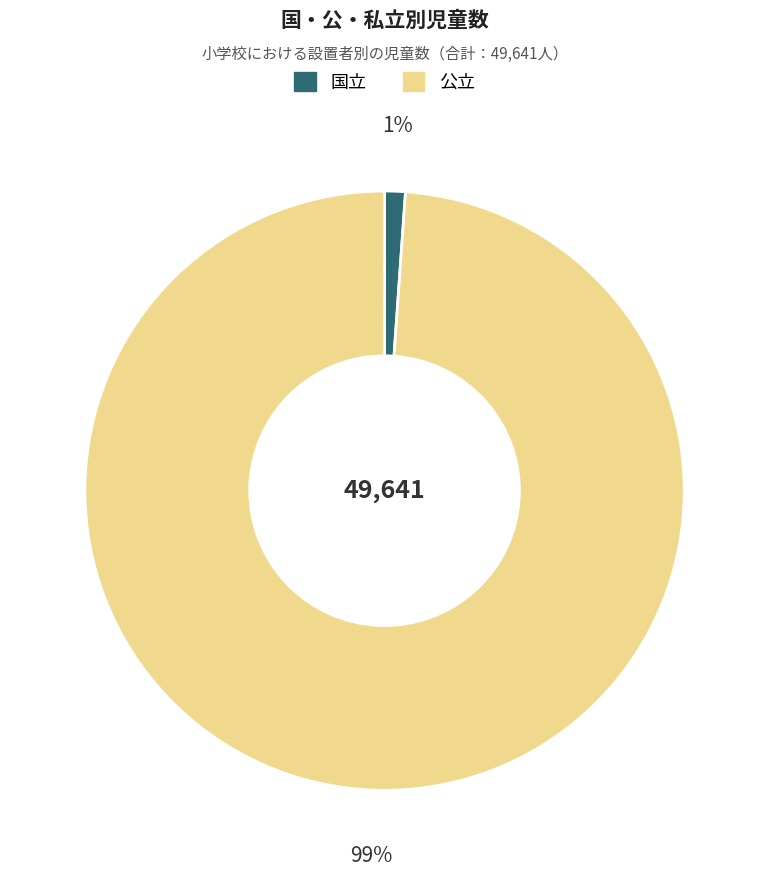

To the nearest percent, what is the difference between the largest and smallest slice percentages?

98%